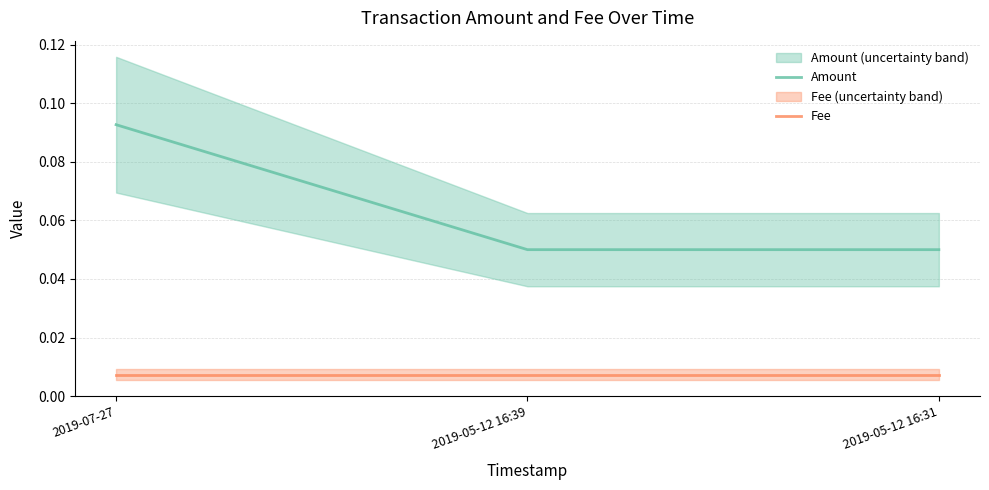

Which has a higher value, 2019-05-12 16:31 or 2019-05-12 16:39?

2019-05-12 16:31